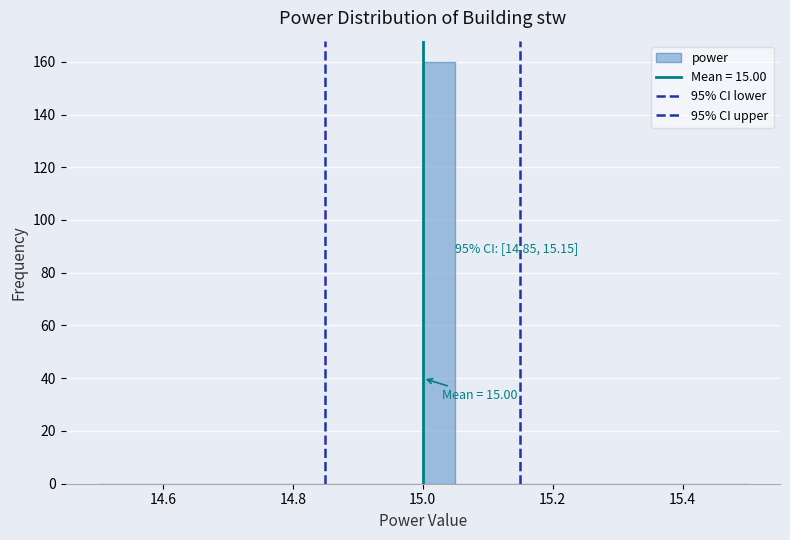

Read against the x-axis, roughly where is the centre of the tallest bar?

15.02